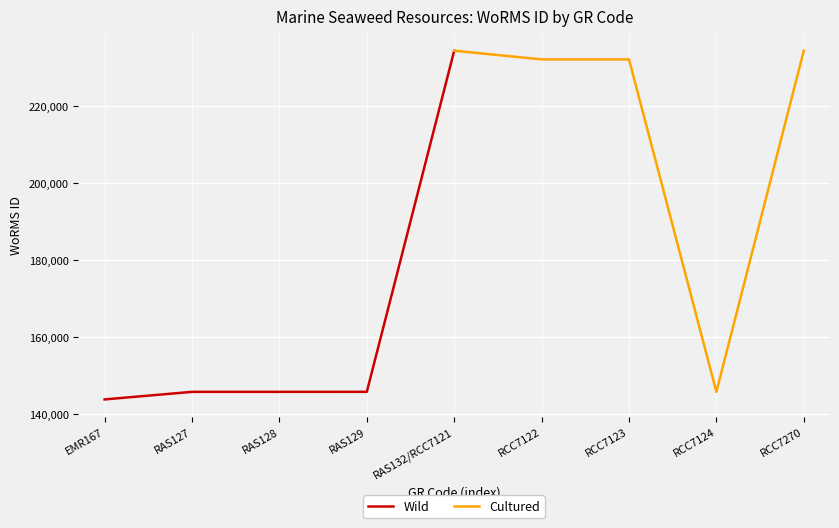

Is it true that Wild equals 338378 at RAS132/RCC7121?

False